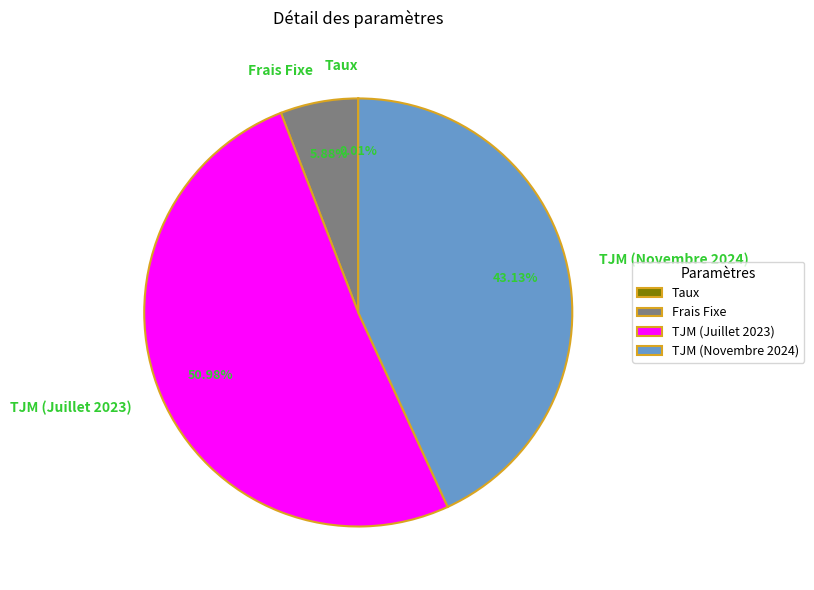

Is the sum of TJM (Juillet 2023) and Frais Fixe greater than half?

Yes